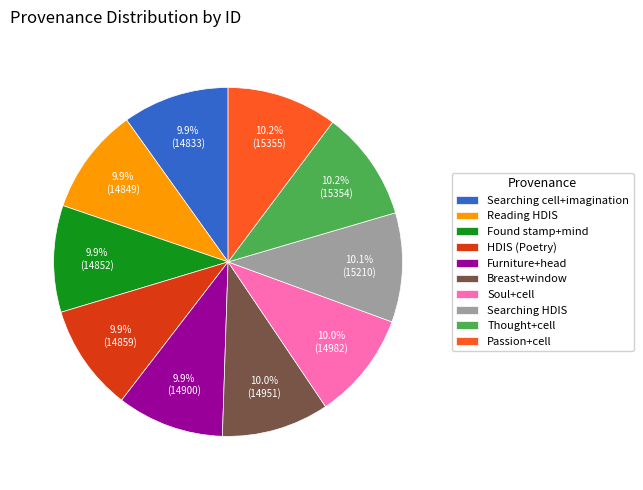

Is there any slice that represents more than half of the pie?

No